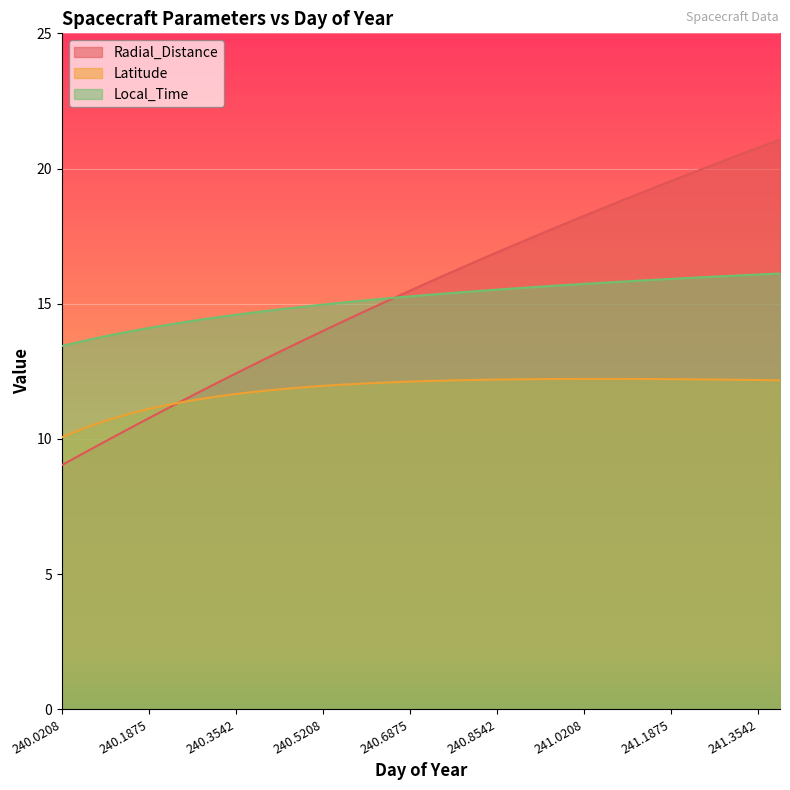

What is the smallest value displayed?

9.0